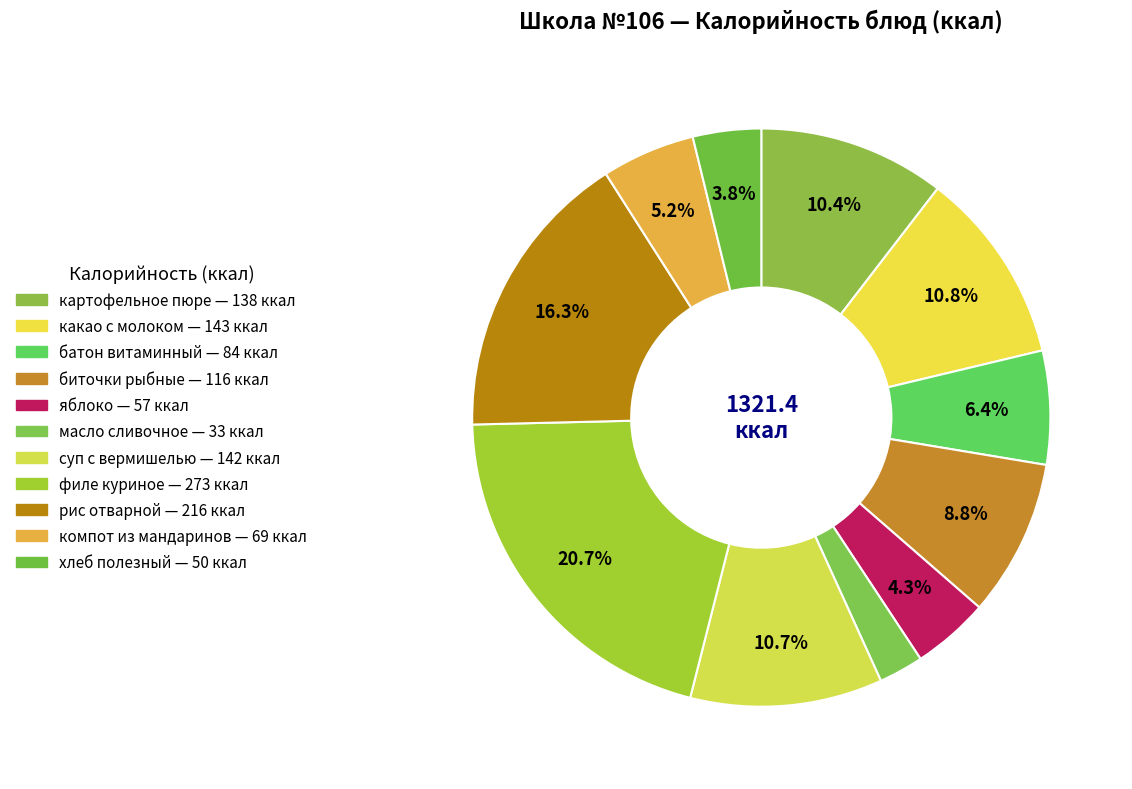

The биточки рыбные slice represents 3% of the pie. True or false?

False